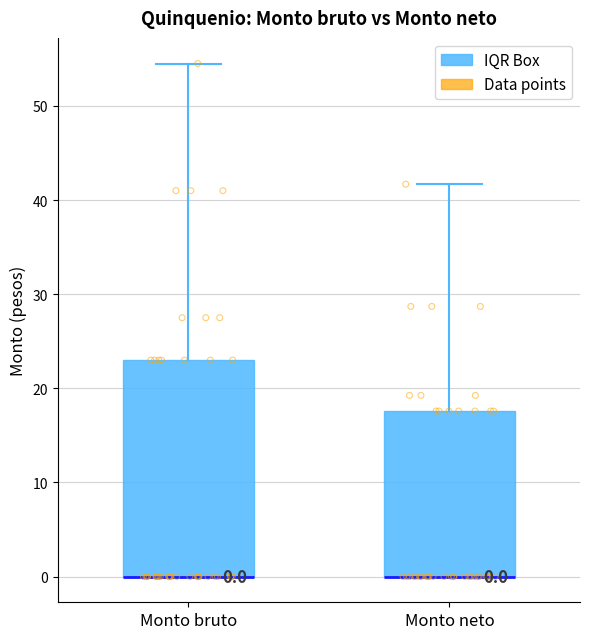

Which box is the tallest, from its lower edge to its upper edge?

Monto bruto